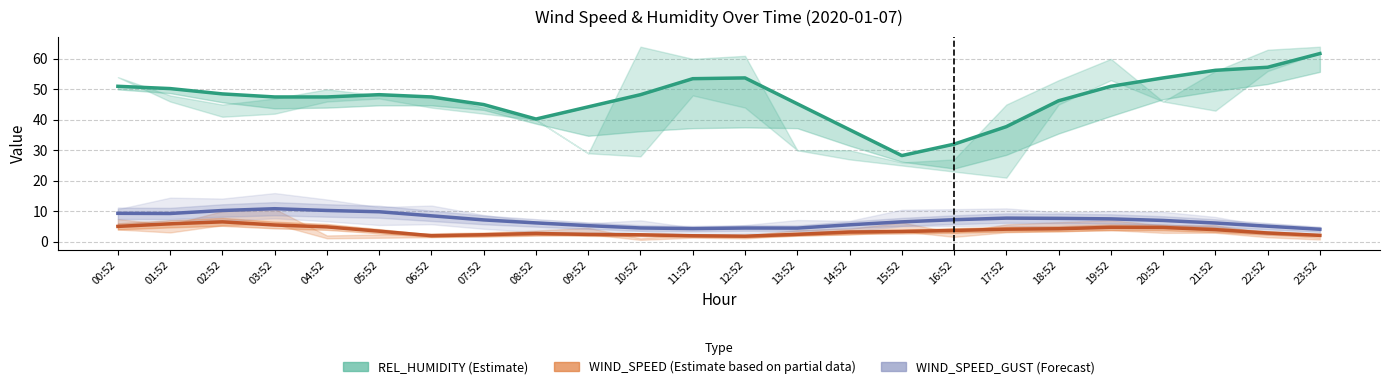

What is the sum of the WIND_SPEED_GUST (Forecast) values at 06:52 and 02:52?

18.7